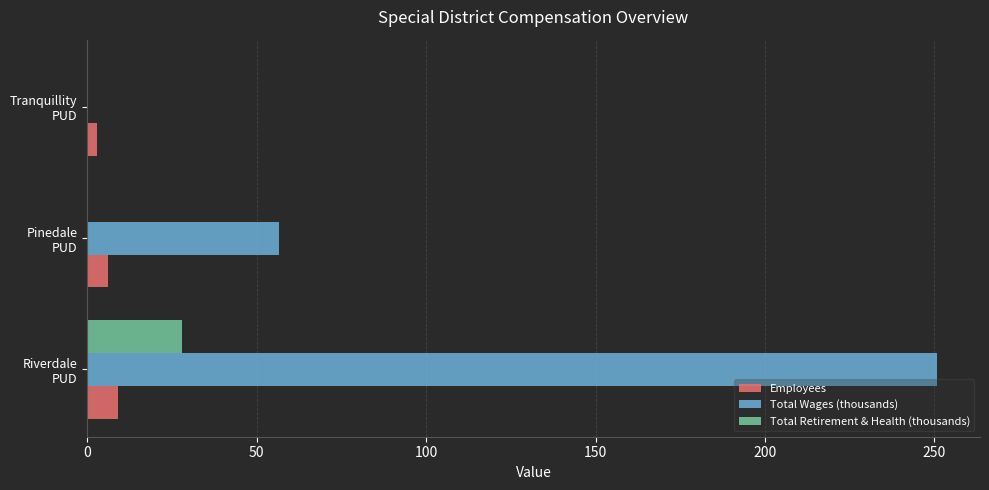

What is the sum of all Employees values?

18.0